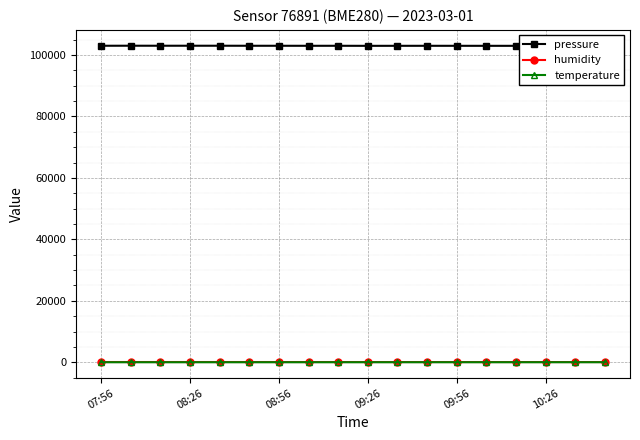

True or false: temperature has more than 0 points higher than both neighbors.

True